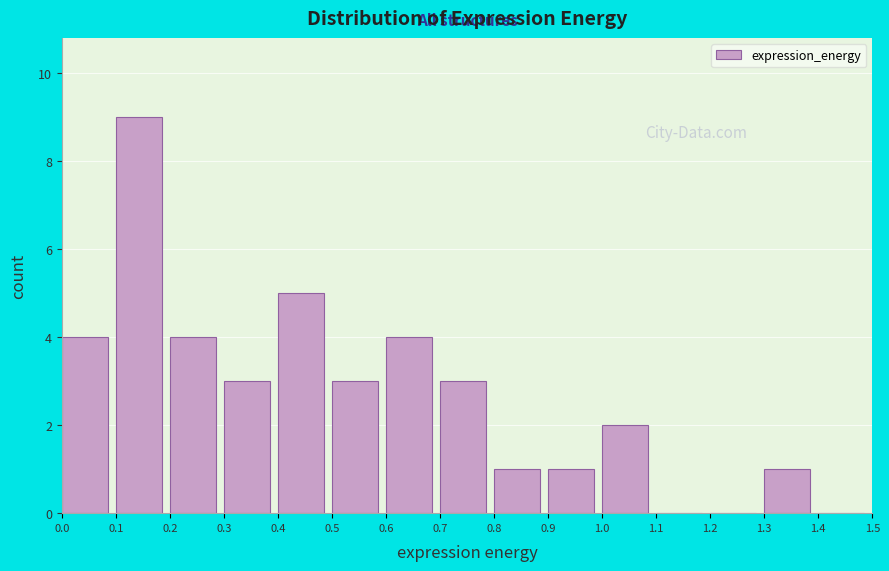

Over which range of the x-axis is the bar tallest?

0.1 to 0.2